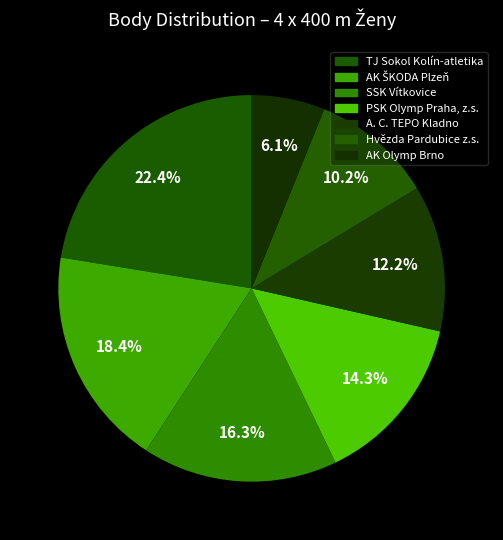

How many slices are in this pie chart?

7